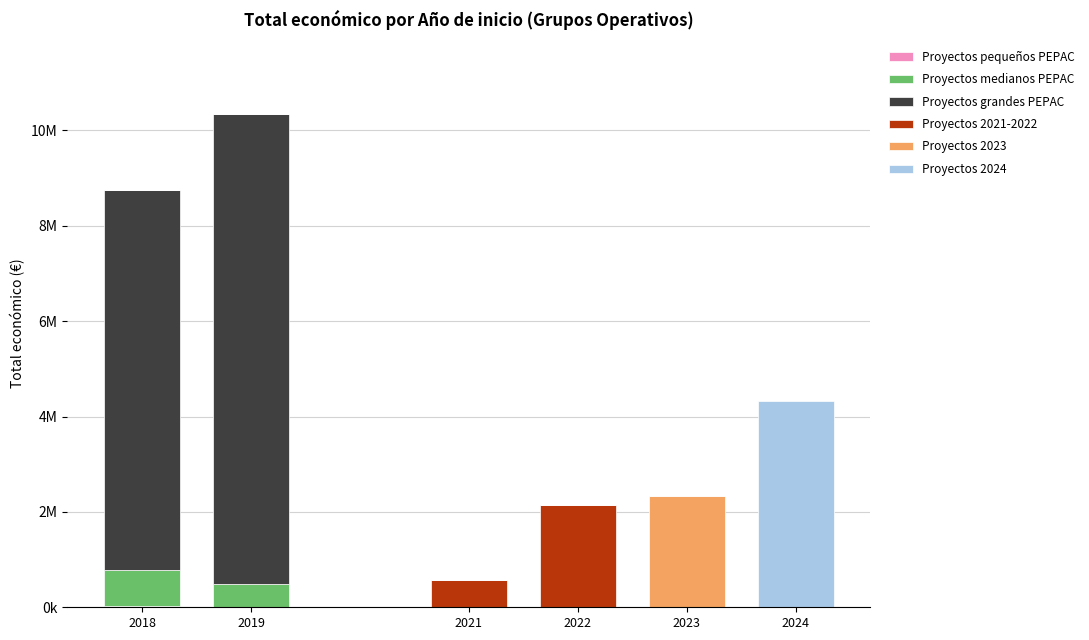

Are the bars horizontal?

No